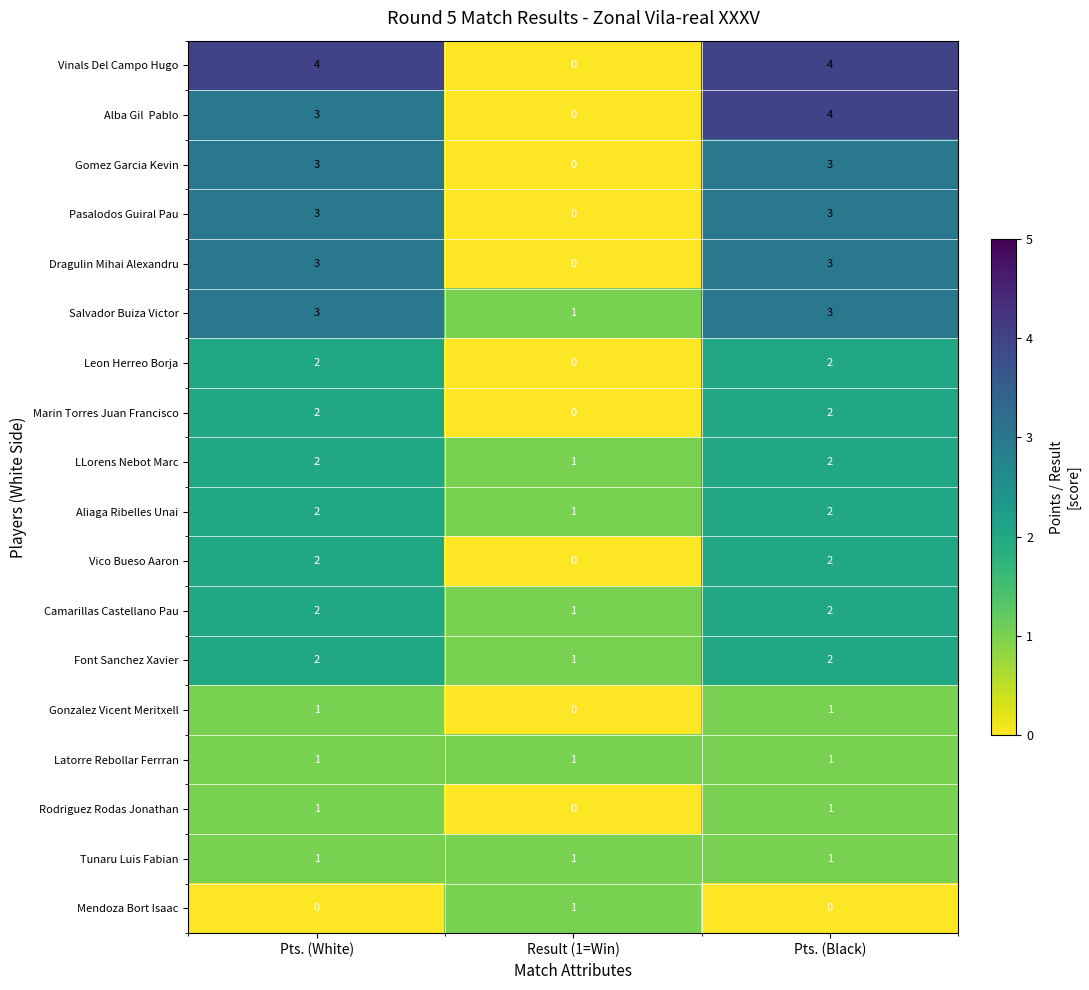

How many data points does each series have?

3